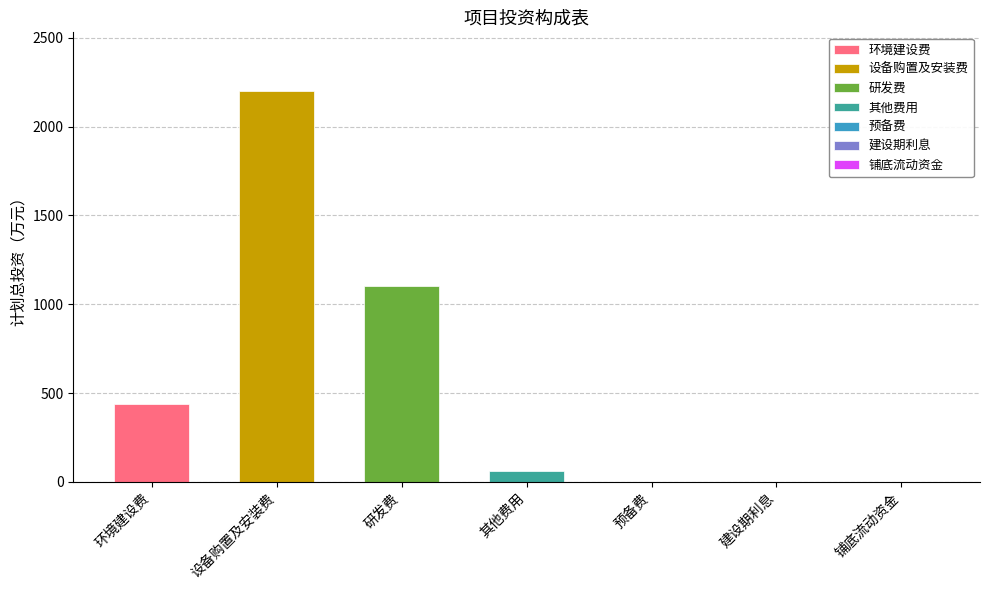

Reading right to left, list all the values displayed in this chart.

0	0	0	60	1100	2200	440